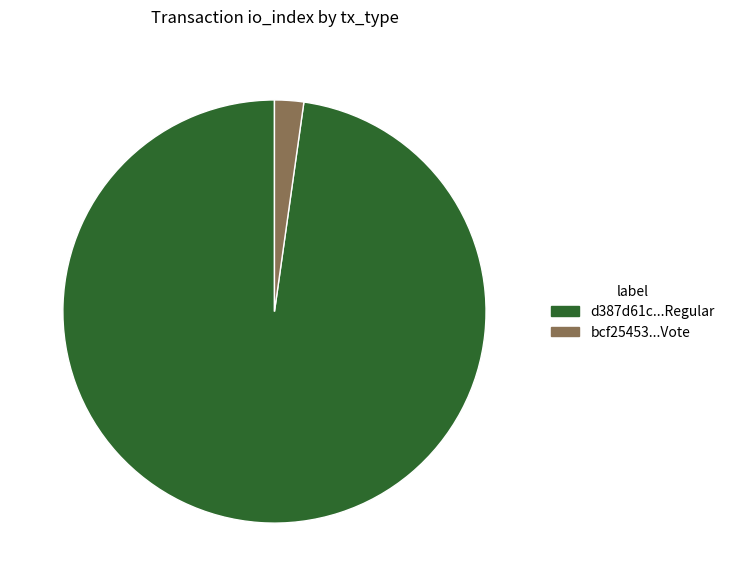

How many slices are in this pie chart?

2